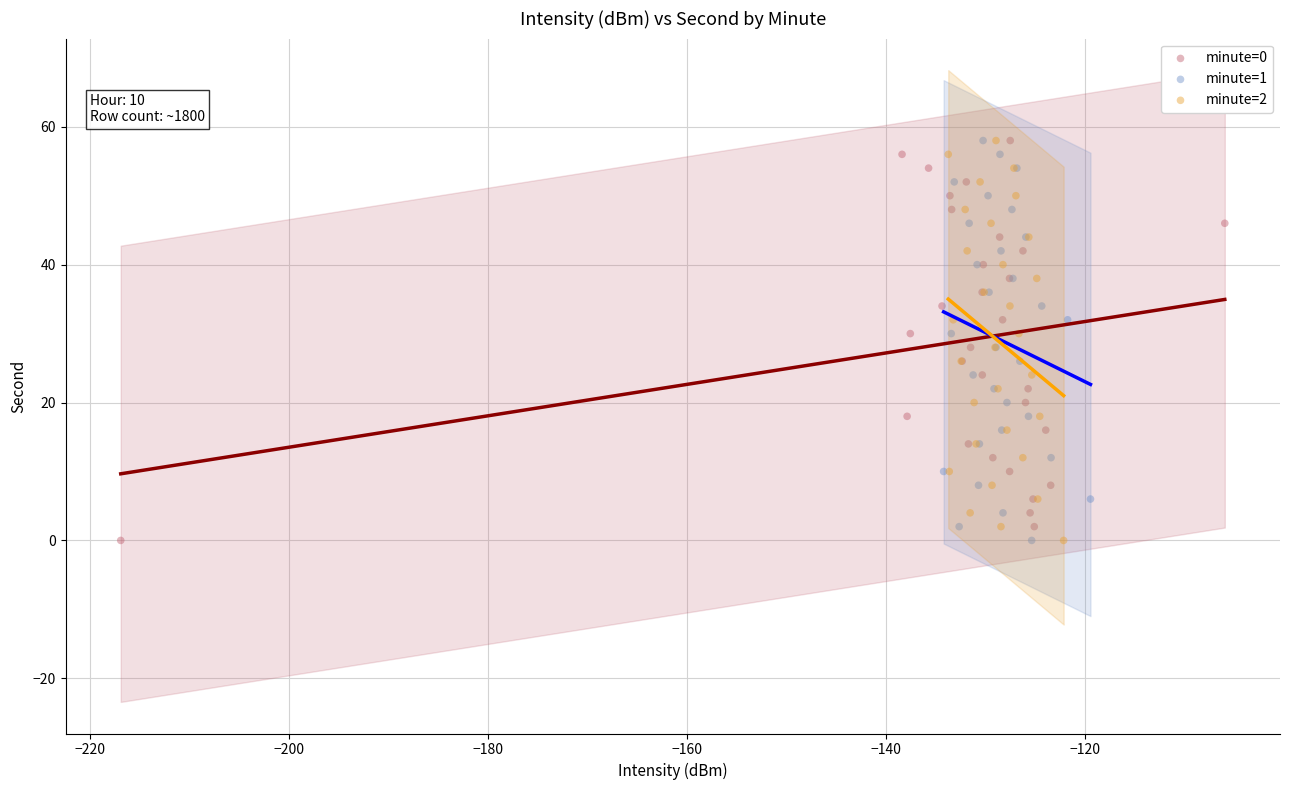

What are all the series names shown in the legend?

minute=0, minute=1, minute=2